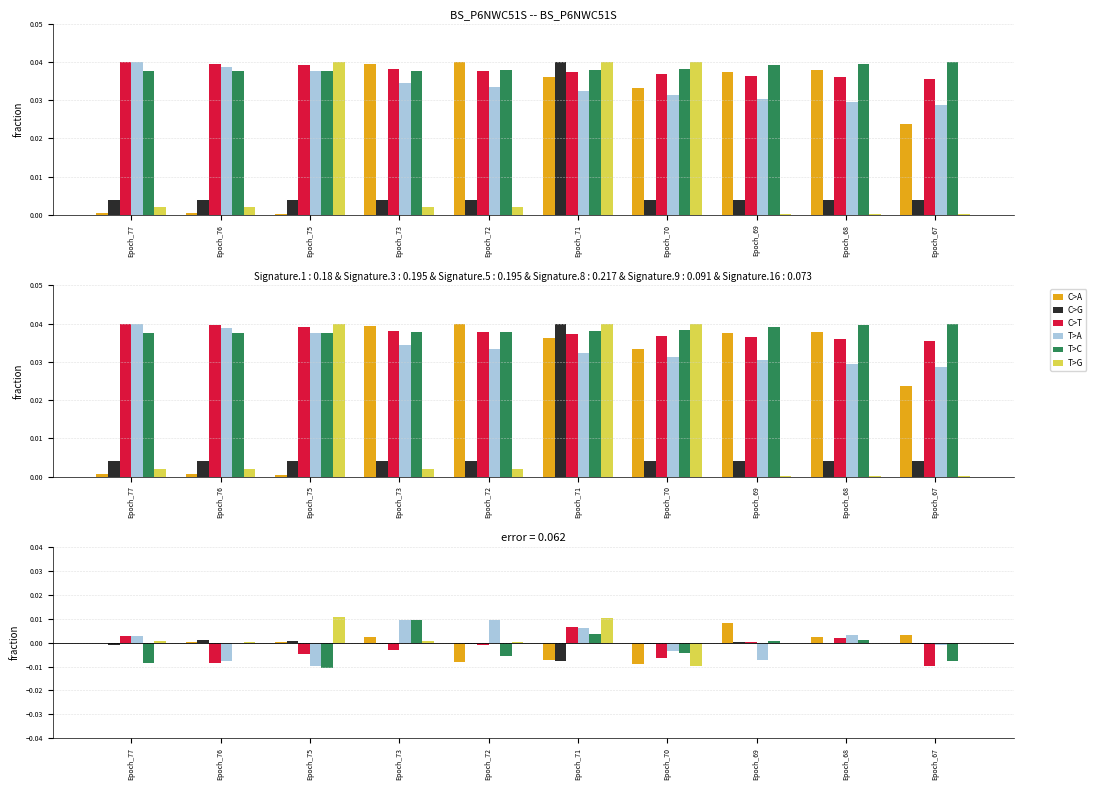

At how many categories does at least one series exceed 0?

9